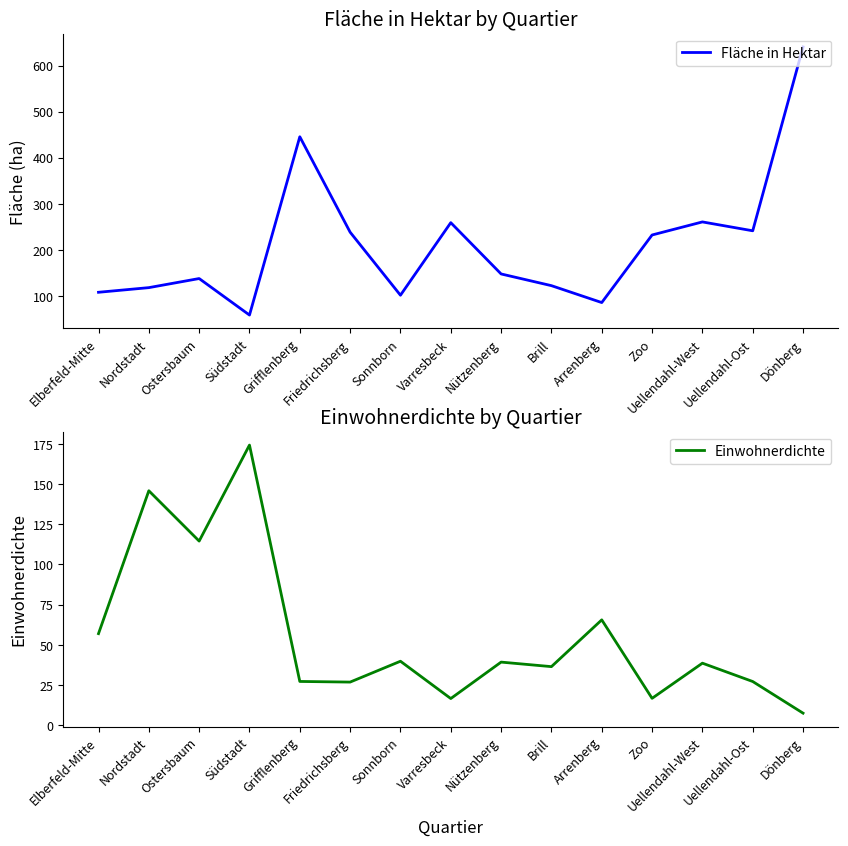

How many lines are shown in the chart?

2